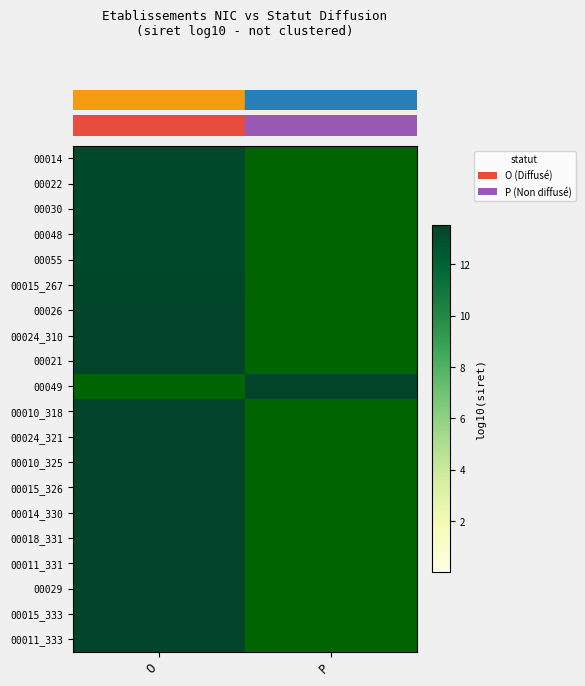

Which category has the lowest value across all series?

P